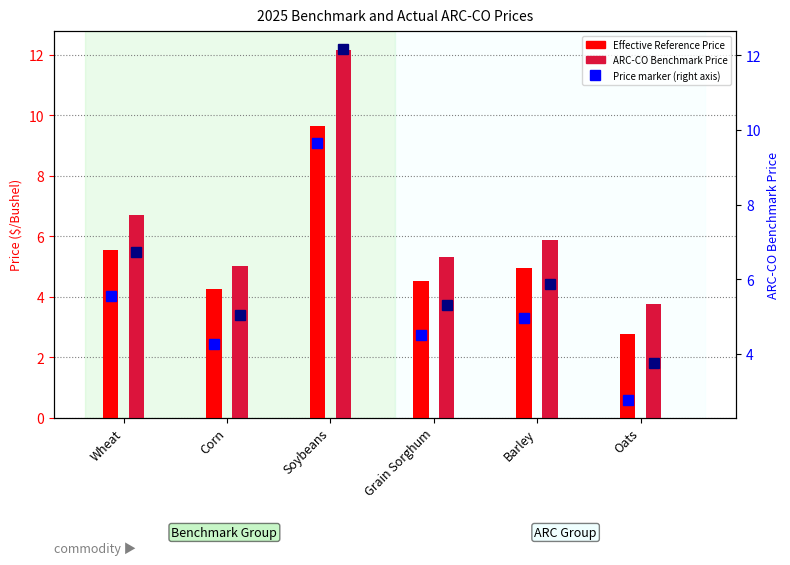

What is the difference between the second highest and second lowest values in the Effective Reference Price series?

1.3